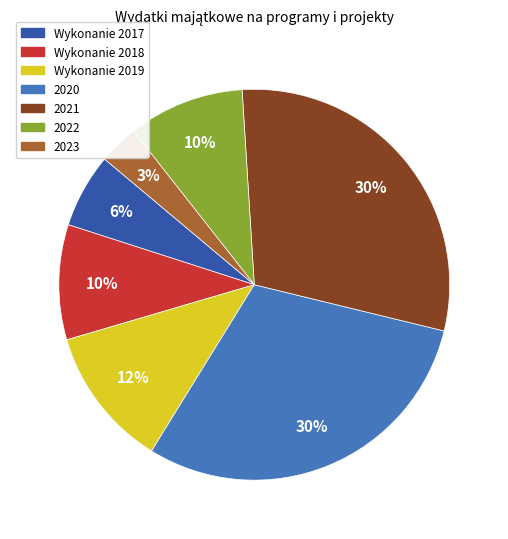

Is 2020 the majority of the pie?

No